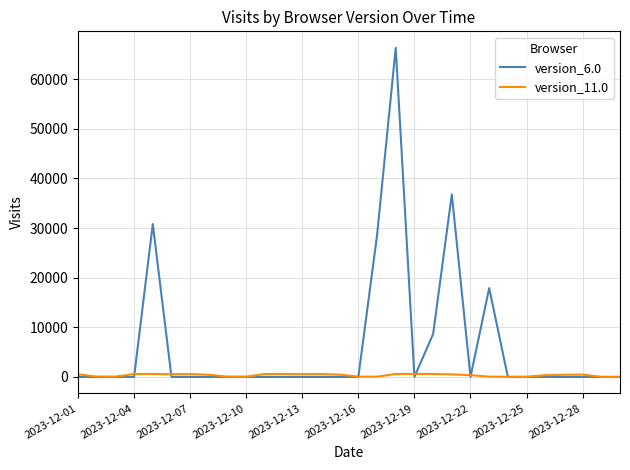

Rank the series by their average value, from lowest to highest.

version_11.0, version_6.0